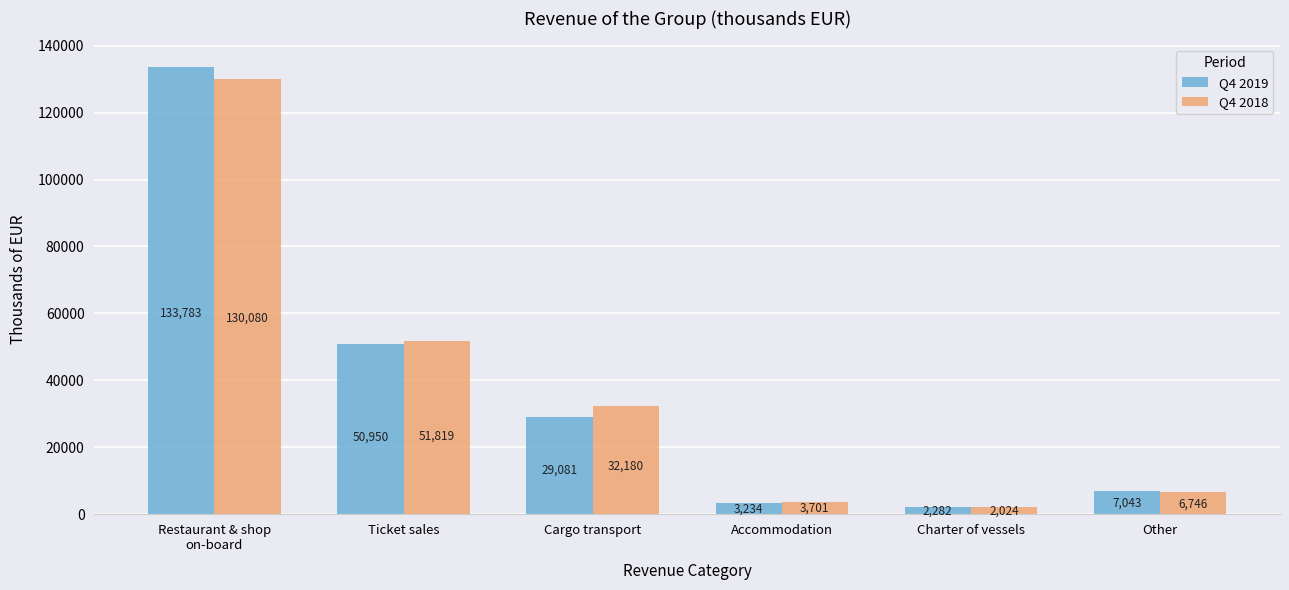

True or false: Q4 2019 has a value of 8982.2 at Cargo transport.

False